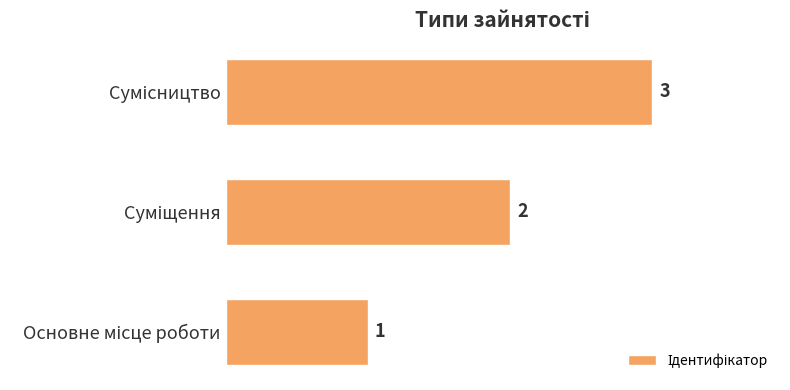

What is the sum of all values?

6